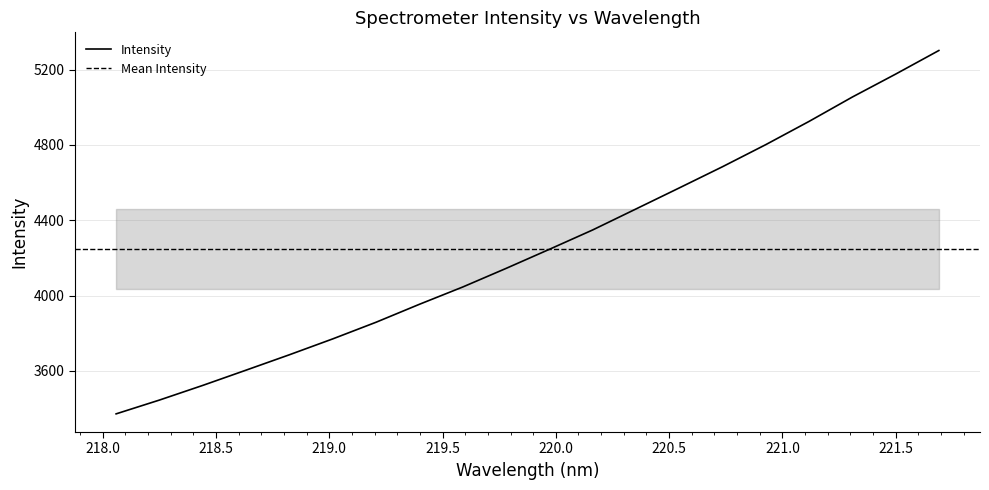

Reading left to right, list all the values displayed in this chart.

3372.0	3445.3	3523.2	3604.2	3685.9	3770.1	3858.5	3953.8	4045.5	4144.2	4245.5	4348.4	4459.7	4571.5	4684.2	4801.5	4924.9	5054.2	5175.9	5301.4